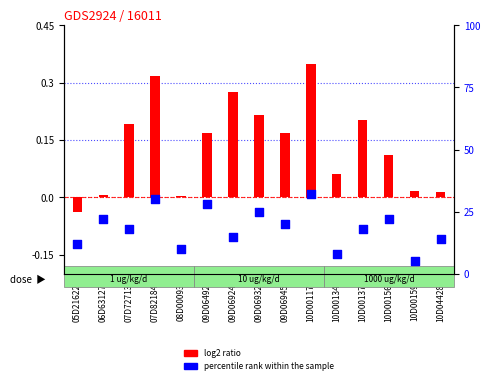

Which series reaches the maximum Y coordinate?

percentile rank within the sample